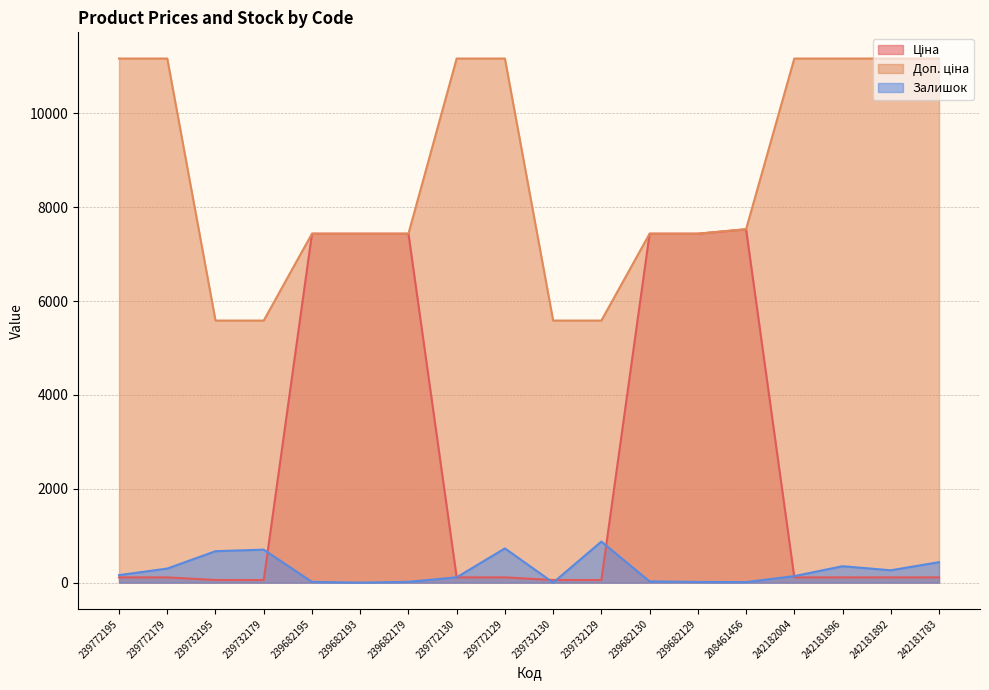

What is the difference between the Ціна values at 239772179 and 239682130?

7324.5